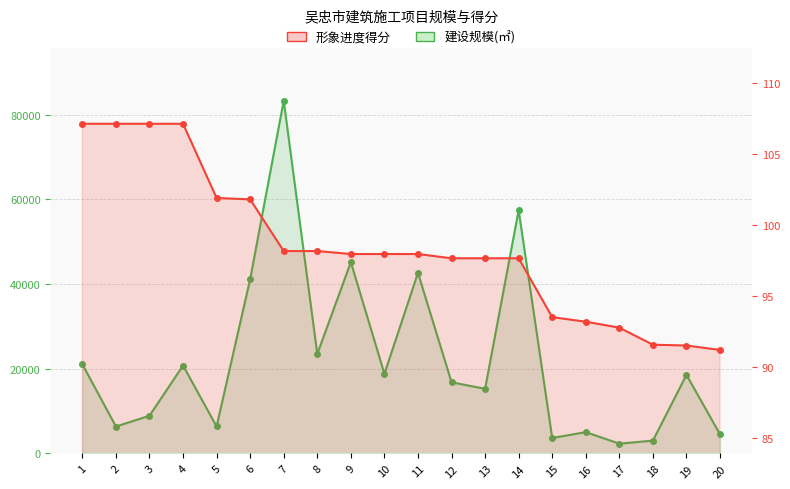

Which series has the widest spread of values?

建设规模(㎡)